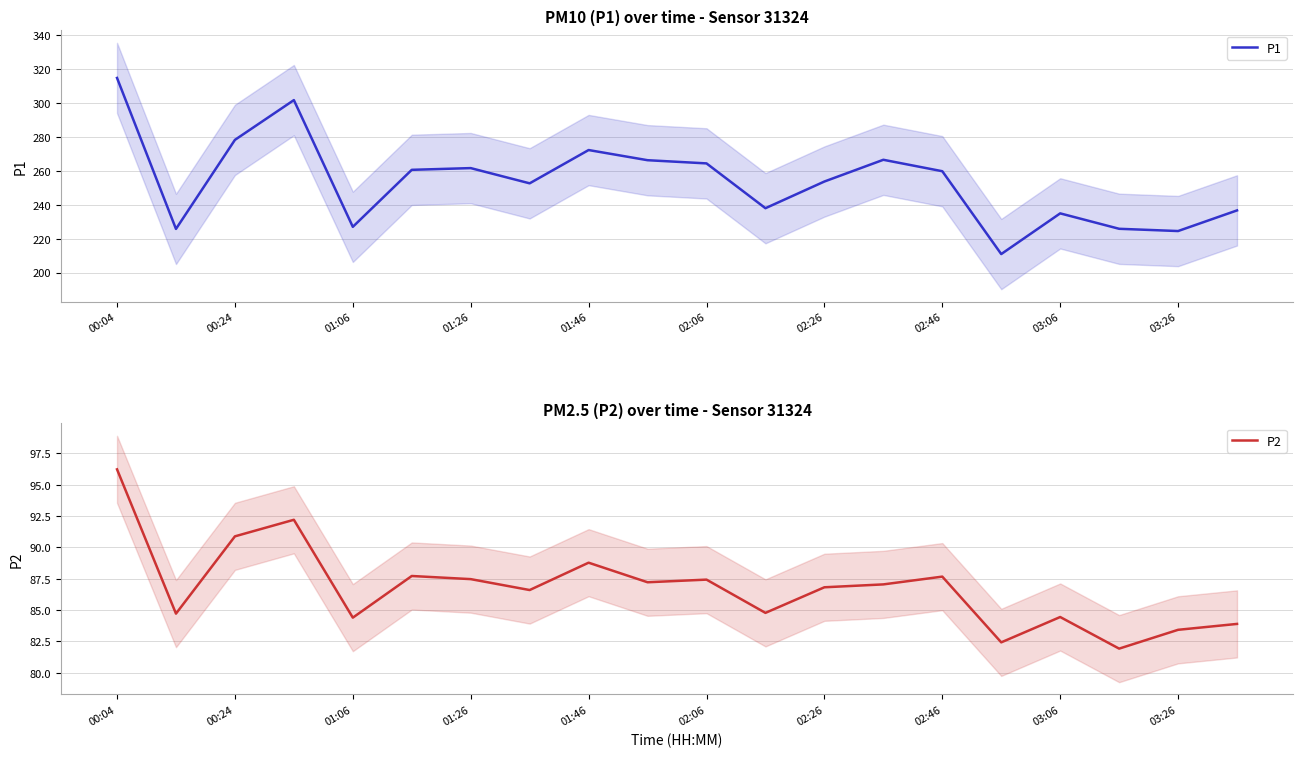

True or false: P2 and P1 cross at least once.

False